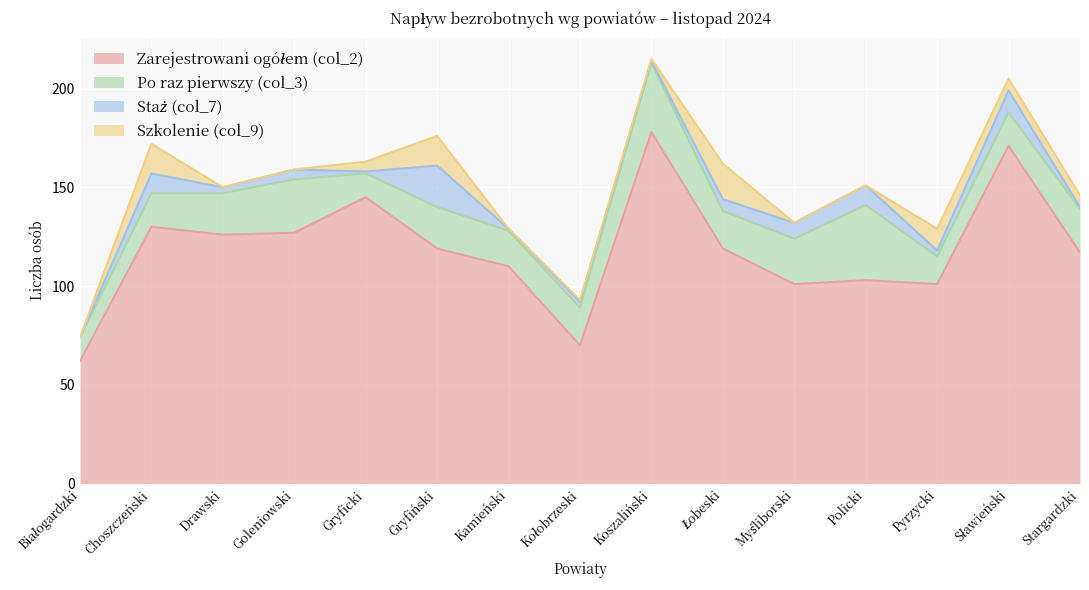

Reading right to left, transcribe all the data shown in this chart.

Zarejestrowani ogółem (col_2): 117	171	101	103	101	119	178	70	110	119	145	127	126	130	62
Po raz pierwszy (col_3): 22	17	14	38	23	19	35	19	18	21	12	27	21	17	12
Staż (col_7): 1	11	3	10	8	6	1	3	1	21	1	5	3	10	0
Szkolenie (col_9): 6	6	11	0	0	18	1	1	0	15	5	0	0	15	0